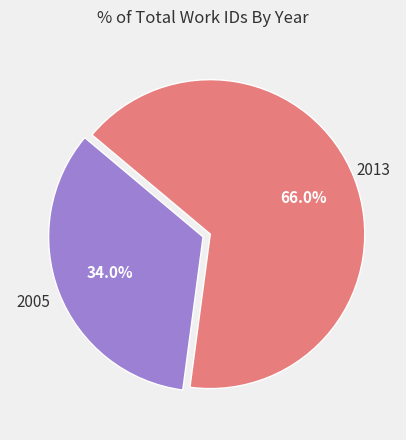

Is it true that 2013 is 57% of the pie?

False